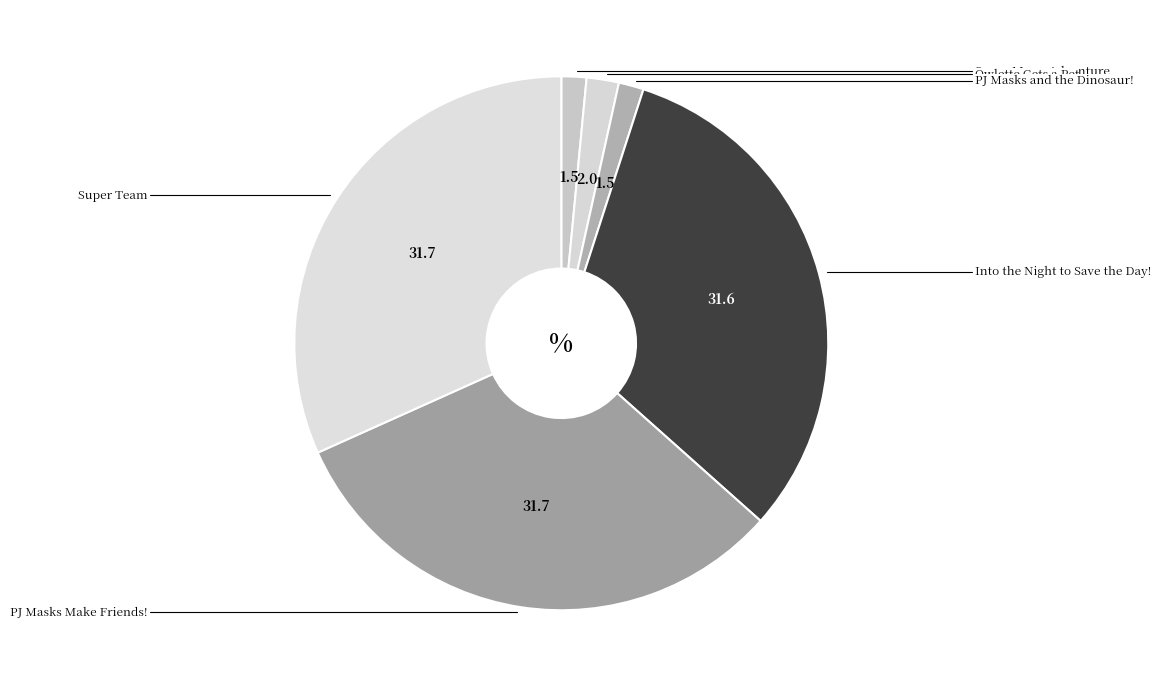

Is it true that Super Moon Adventure is 15% of the pie?

False